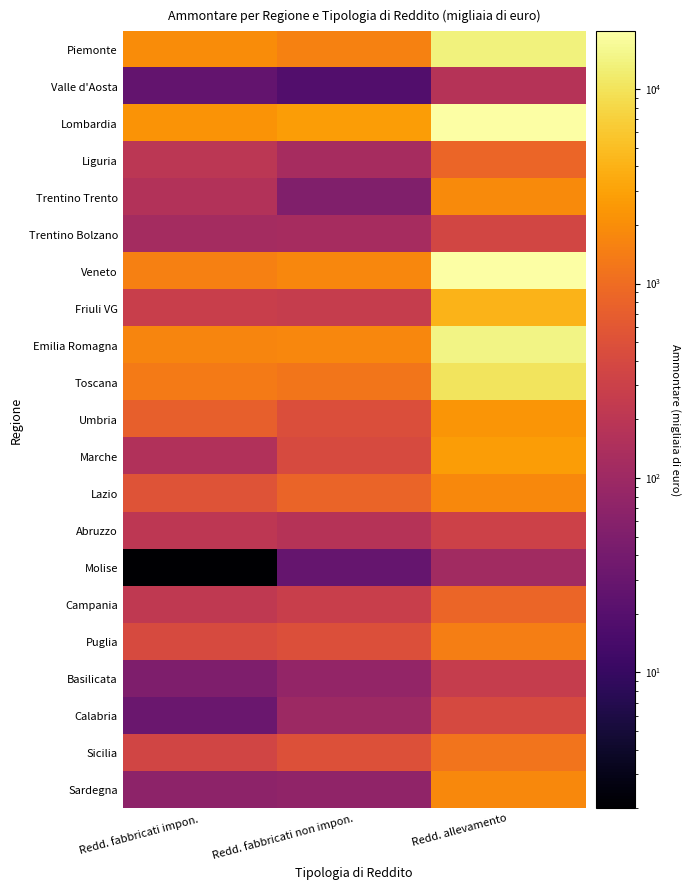

At how many categories does at least one series exceed 18081?

1